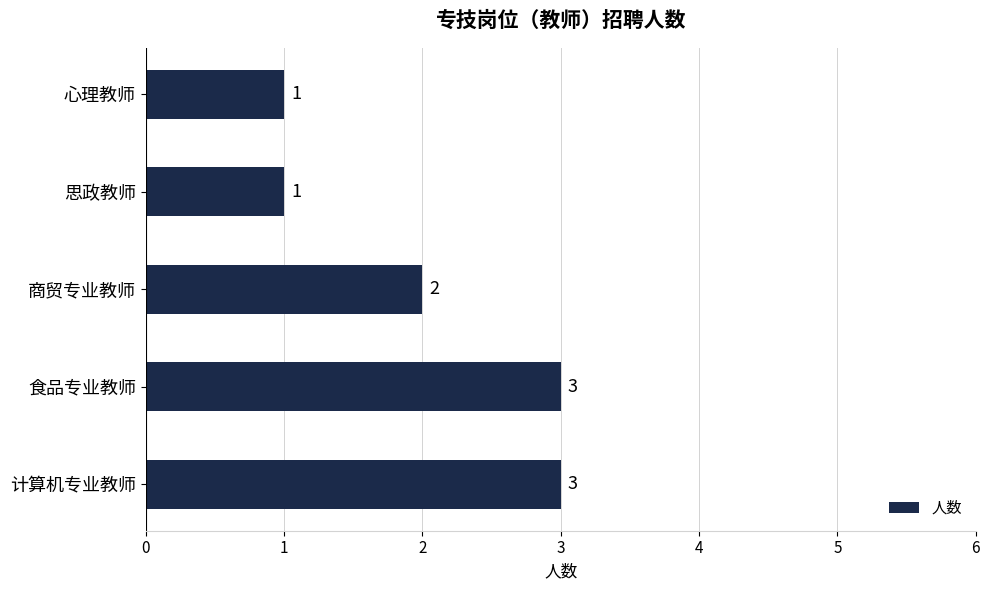

What is the label of the 5th bar from the top?

计算机专业教师